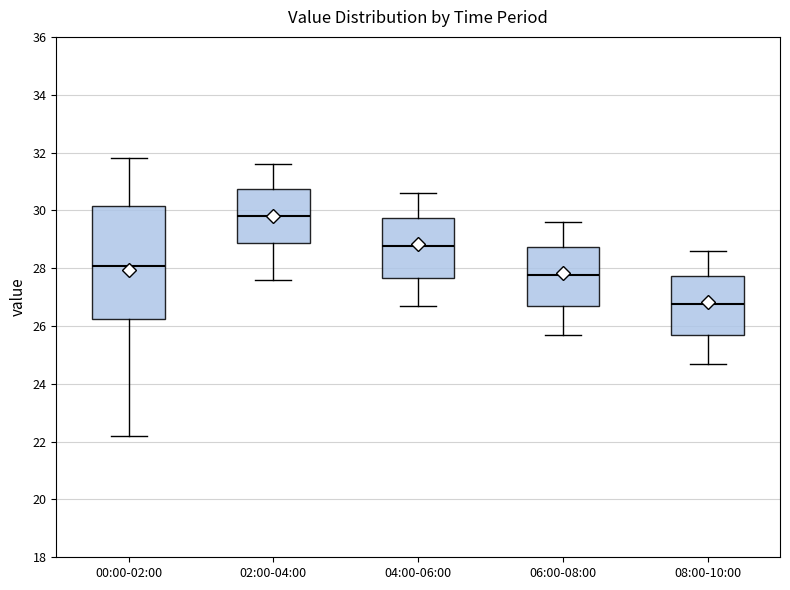

Which box is the tallest, from its lower edge to its upper edge?

00:00-02:00